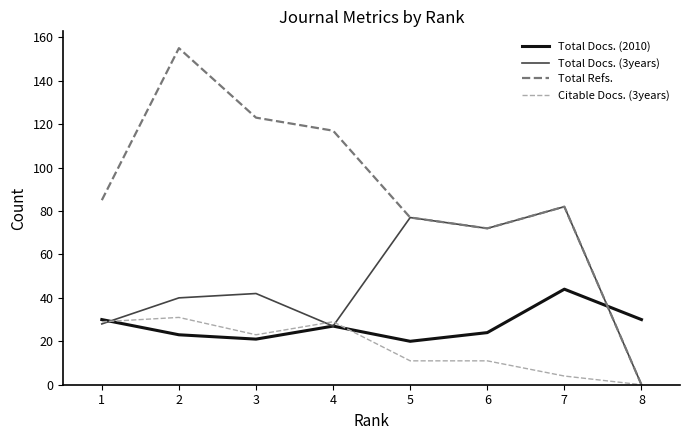

The value of Total Docs. (3years) at 8 is -43. True or false?

False